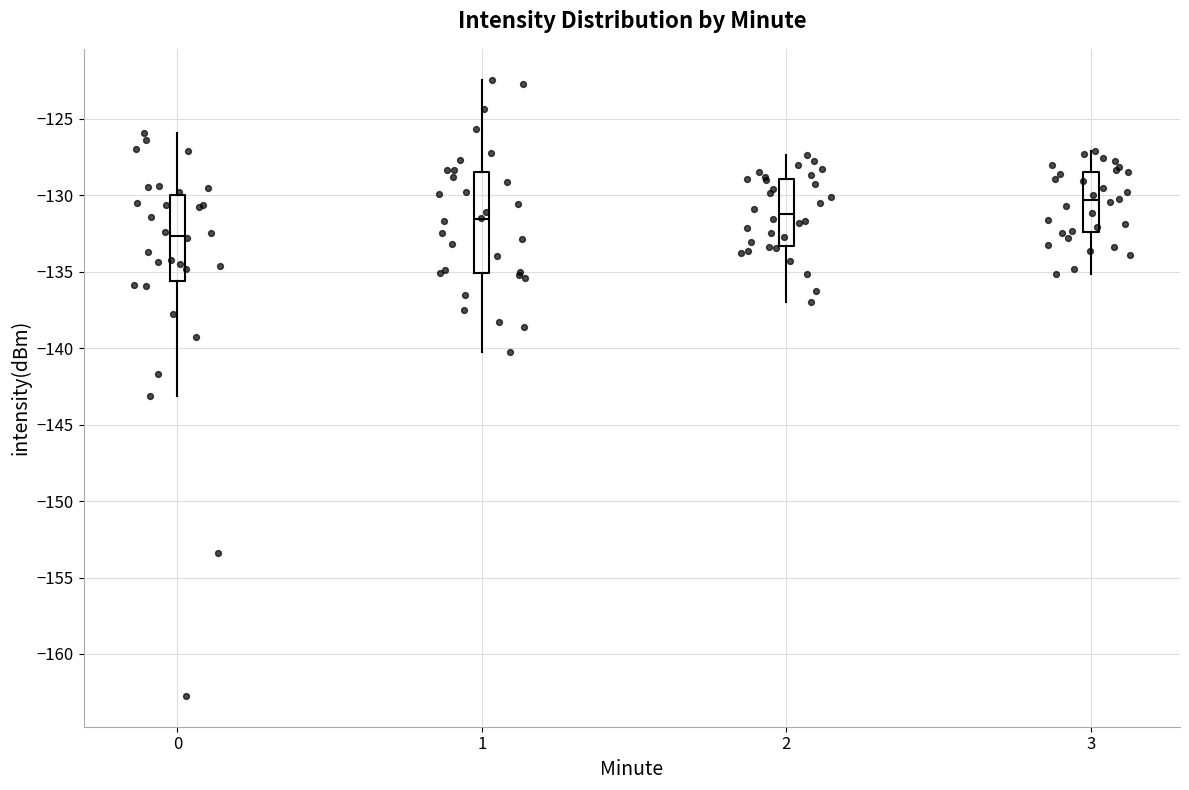

Which box has the highest median line?

3